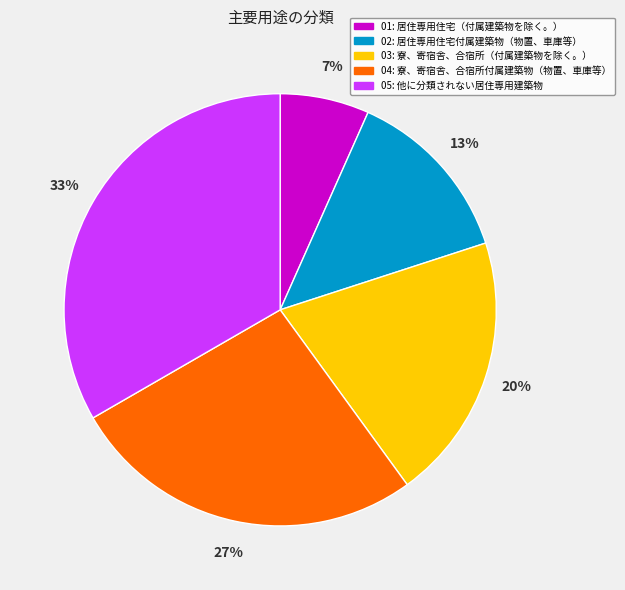

To the nearest percent, what is the average slice percentage?

20%